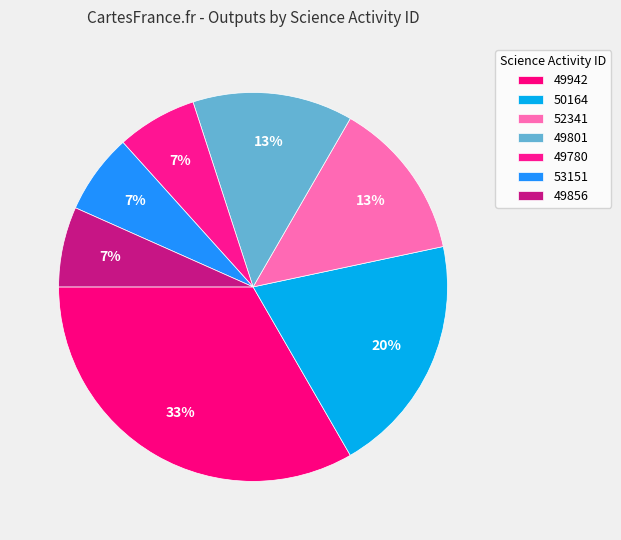

Count the number of slices in the pie.

7